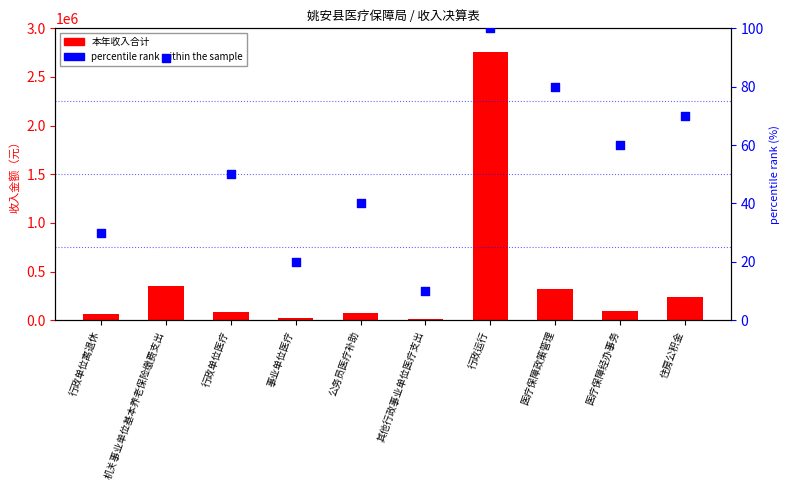

Which series contains the highest Y value?

本年收入合计